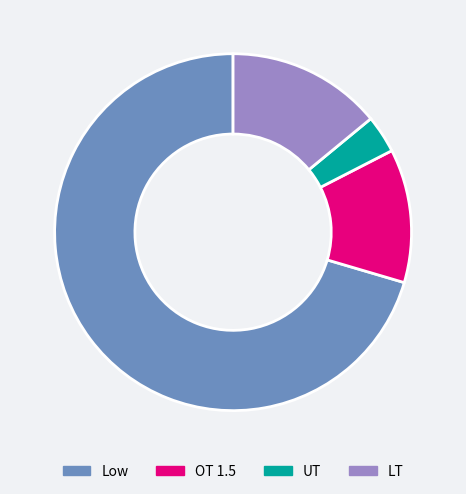

What is the largest slice in the pie chart?

Low